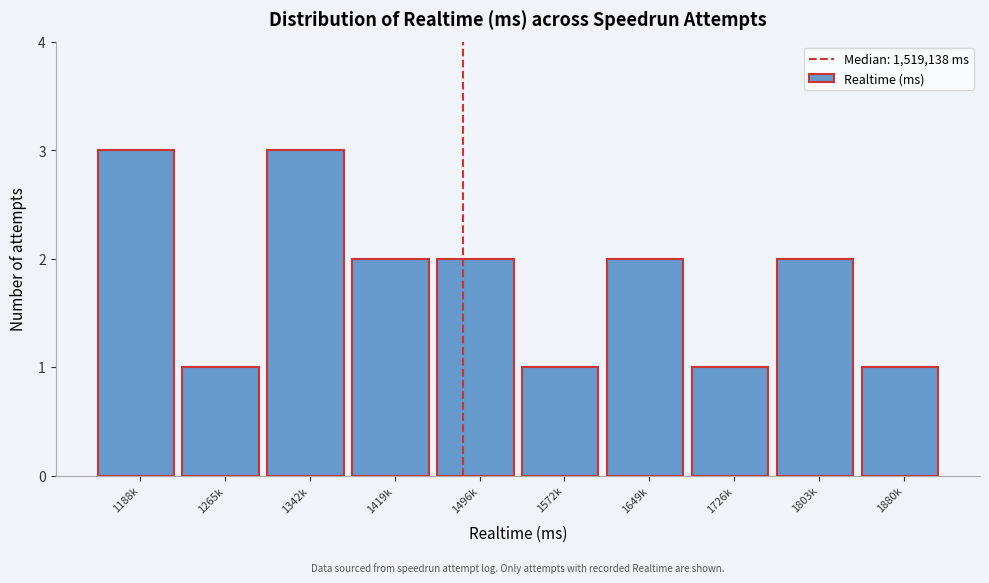

Reading right to left, list all the values displayed in this chart.

1	2	1	2	1	2	2	3	1	3